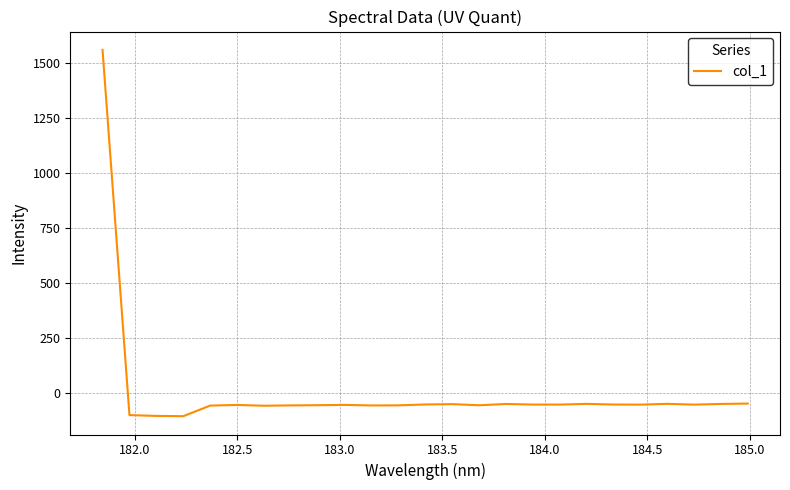

What is the difference between the maximum and minimum values?

1665.3